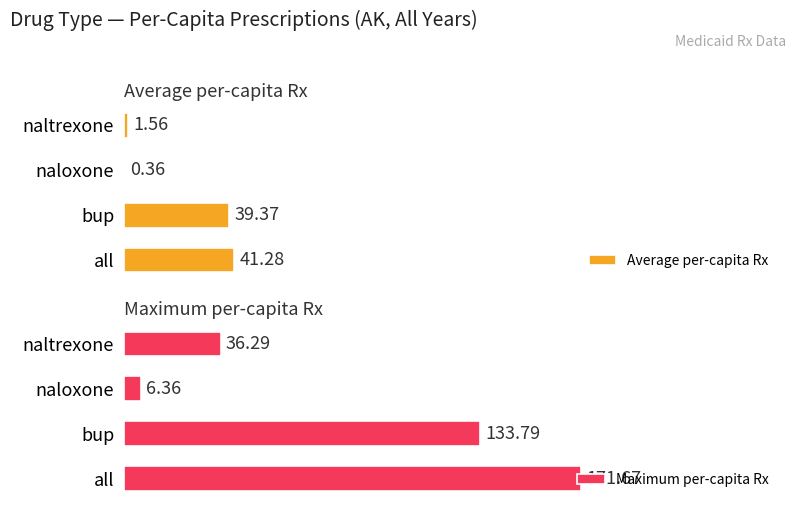

Where is Maximum per-capita Rx nearest to the value 89?

bup